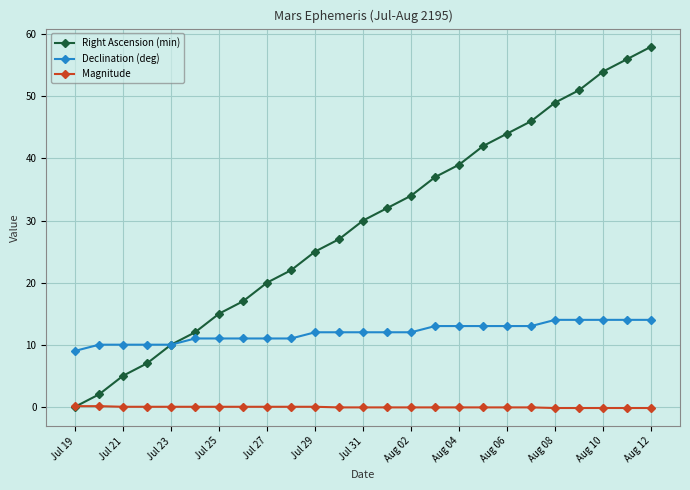

How many data points does each series have?

25